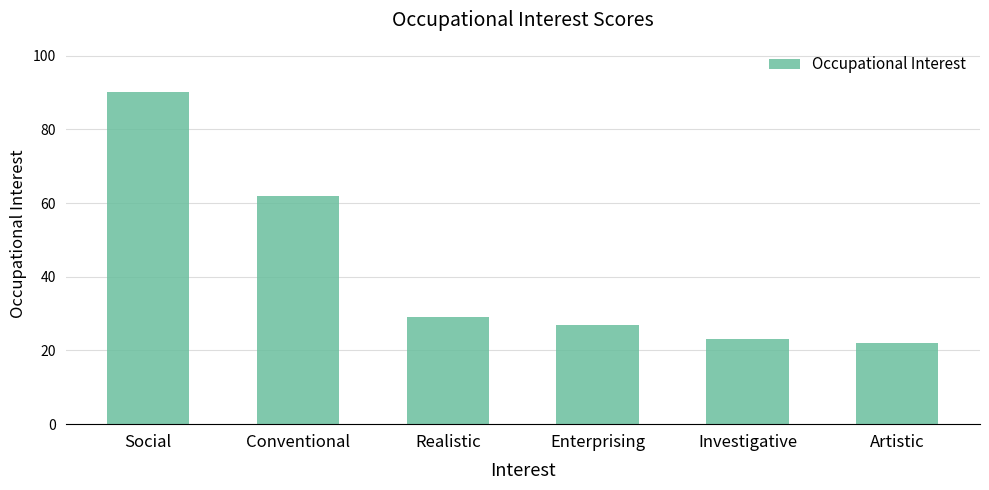

What is the greatest value displayed?

90